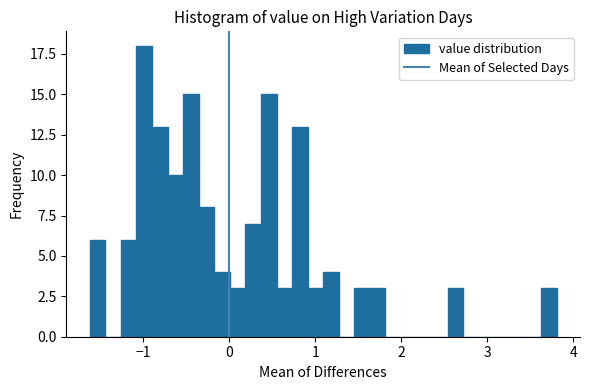

Around what value on the x-axis is the tallest bar? Give the approximate position of its centre, as read against the axis.

-1.0